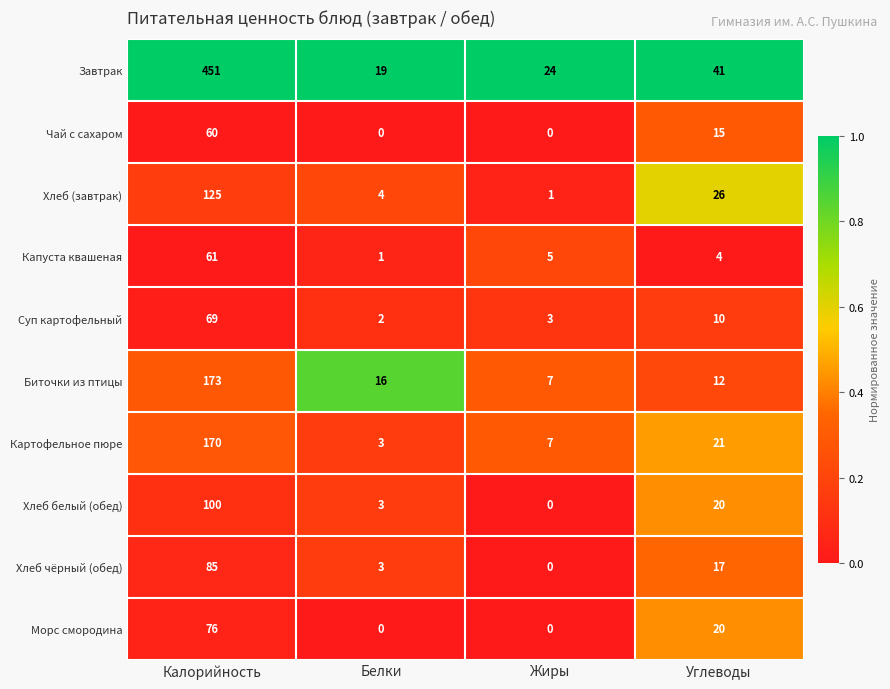

The value of Чай с сахаром at Жиры is -19. True or false?

False